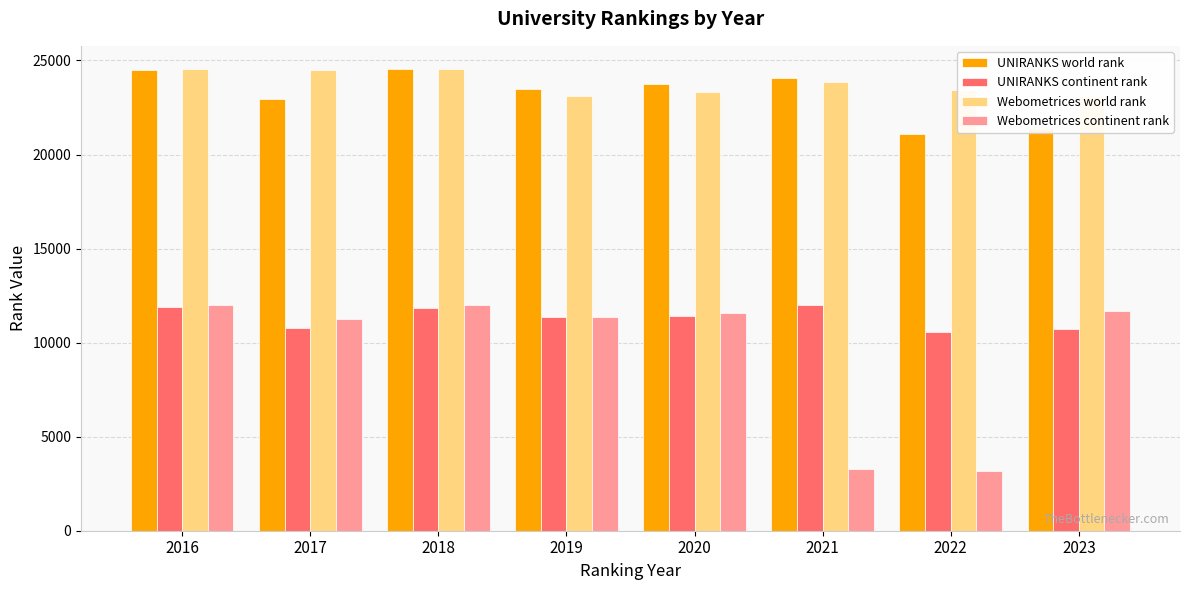

What is the smallest value displayed?

3183